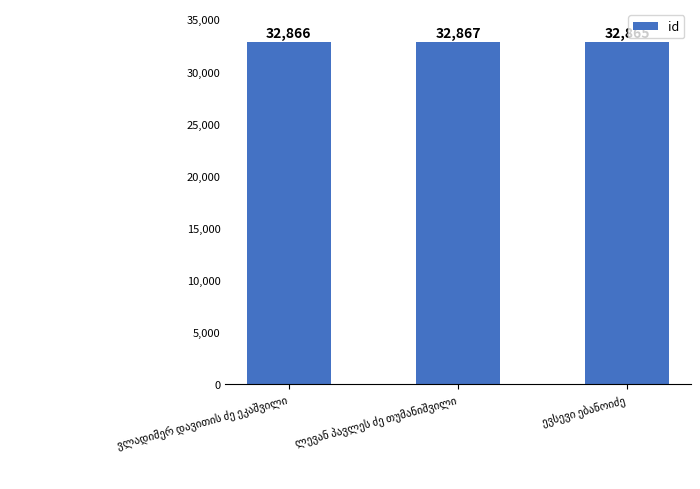

What is the difference between the maximum and minimum values?

2